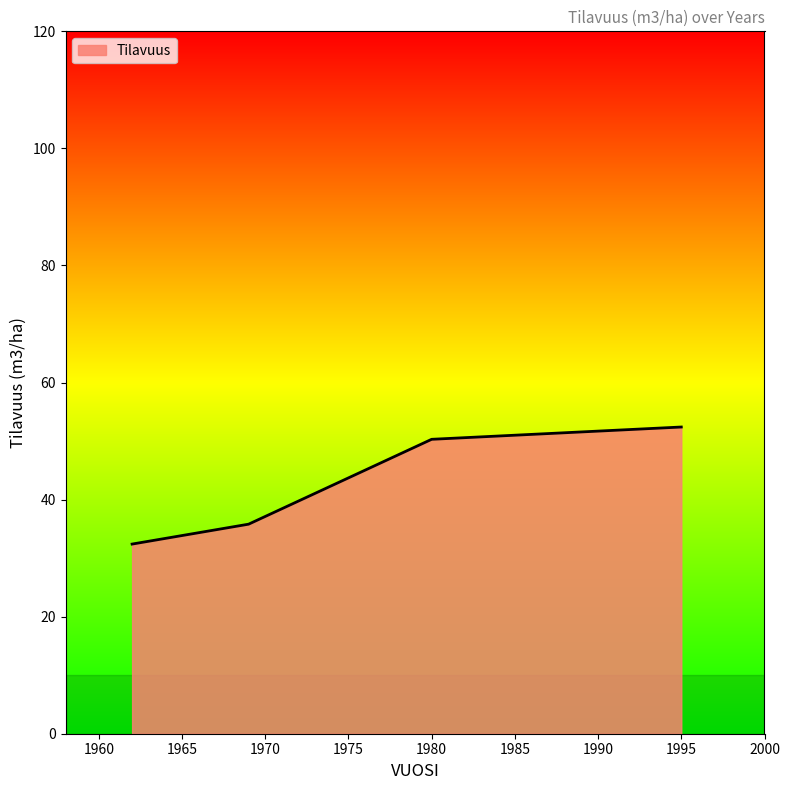

Reading left to right, what are all the values shown in this chart?

32.4	35.8	50.3	52.4